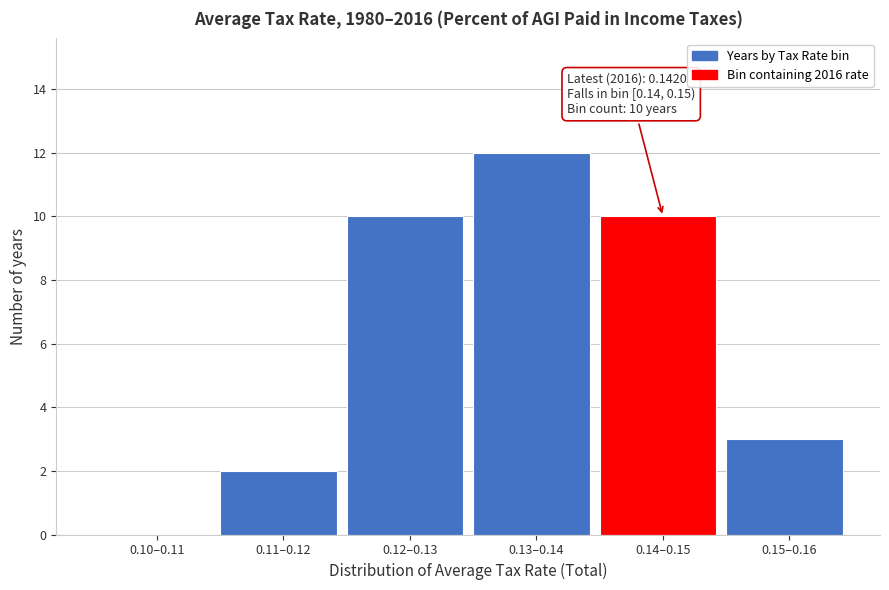

Reading left to right, extract all data points from this chart.

0.10–0.11=0	0.11–0.12=2	0.12–0.13=10	0.13–0.14=12	0.14–0.15=10	0.15–0.16=3